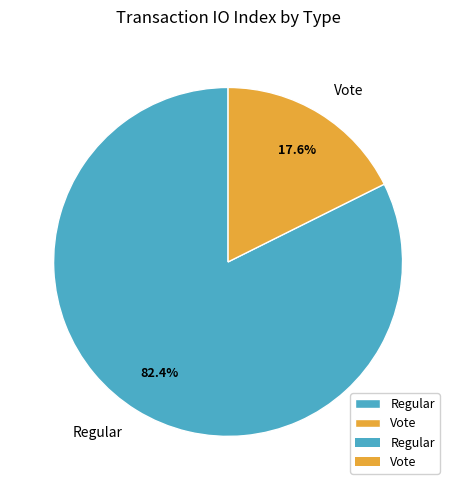

How many slices are in this pie chart?

2